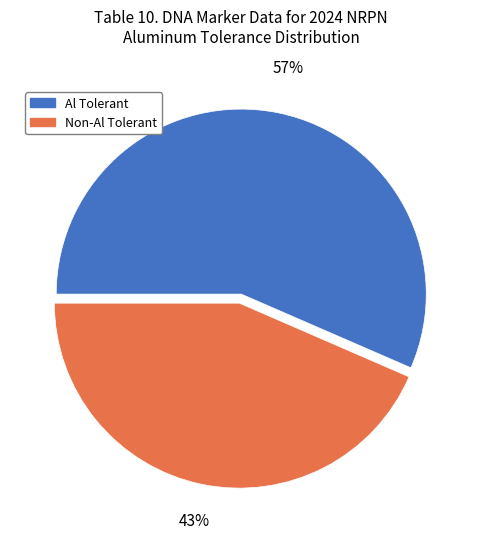

What percentage is the Non-Al Tolerant slice, to the nearest percent?

43%